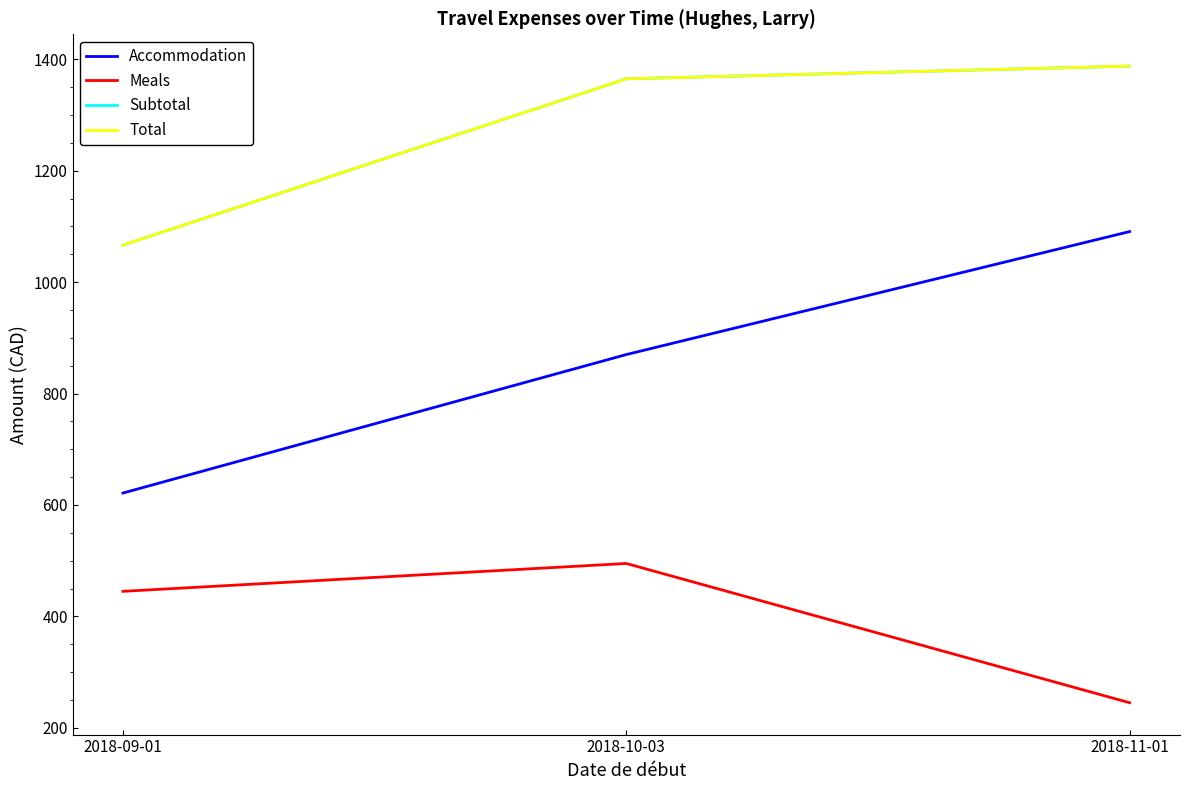

What is the approximate value of Meals at 2018-09-01?

445.0